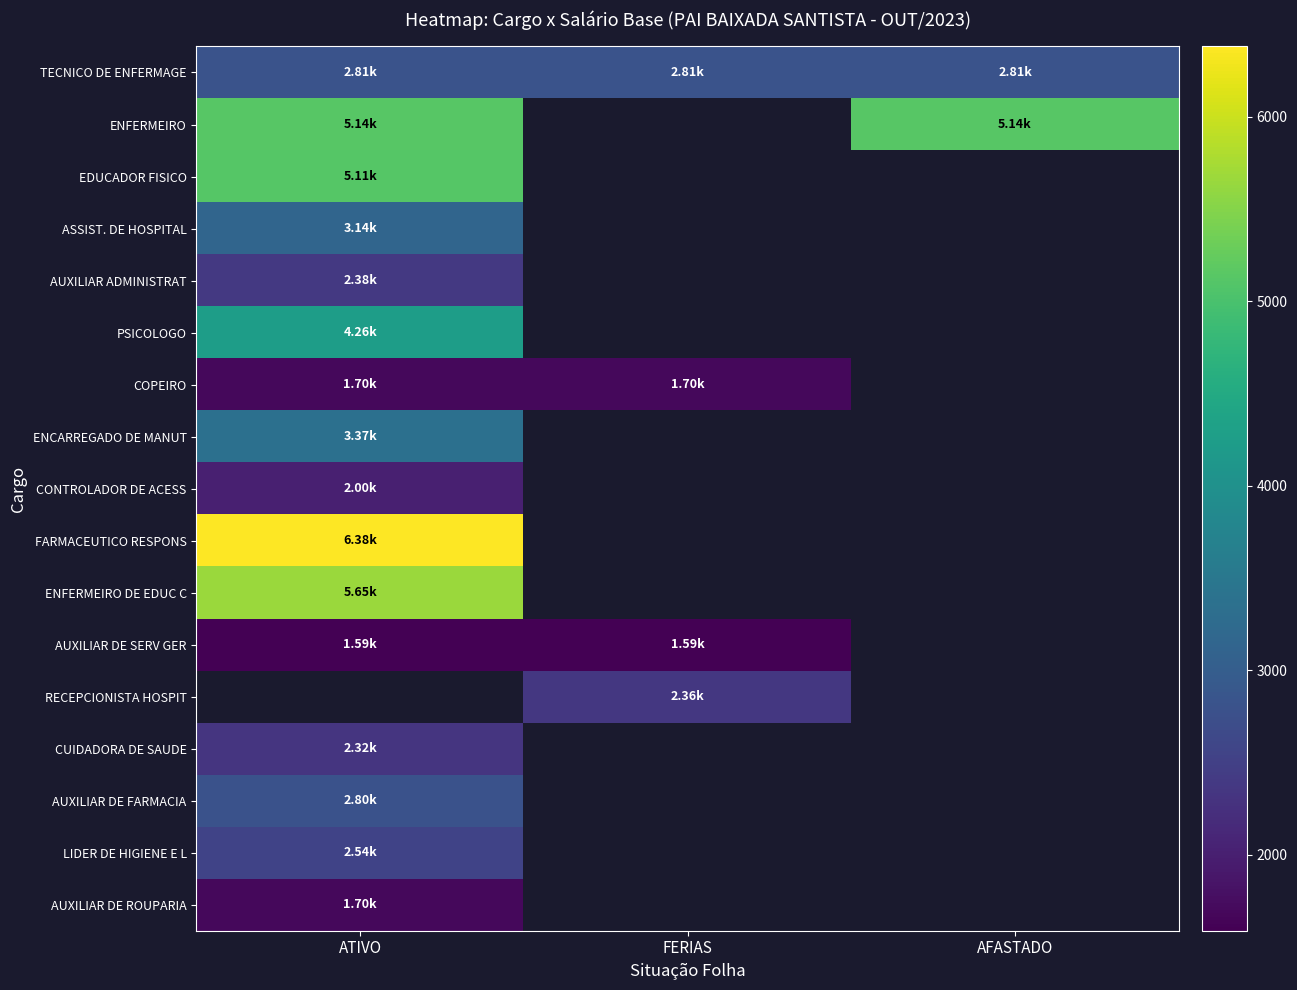

Count the number of categories in the chart.

3